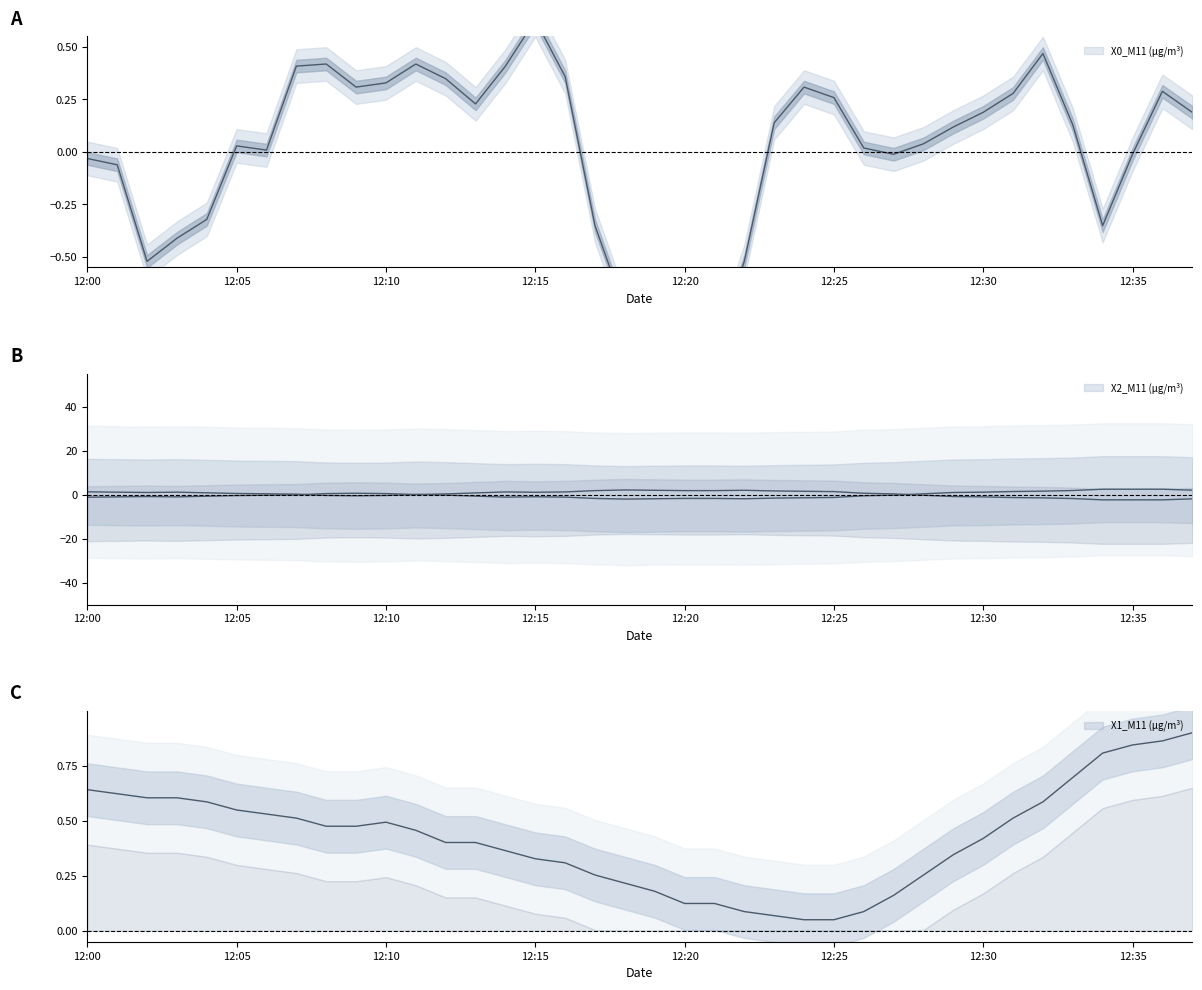

How many interior local valleys does the X0_M11 (μg/m³) series have?

7